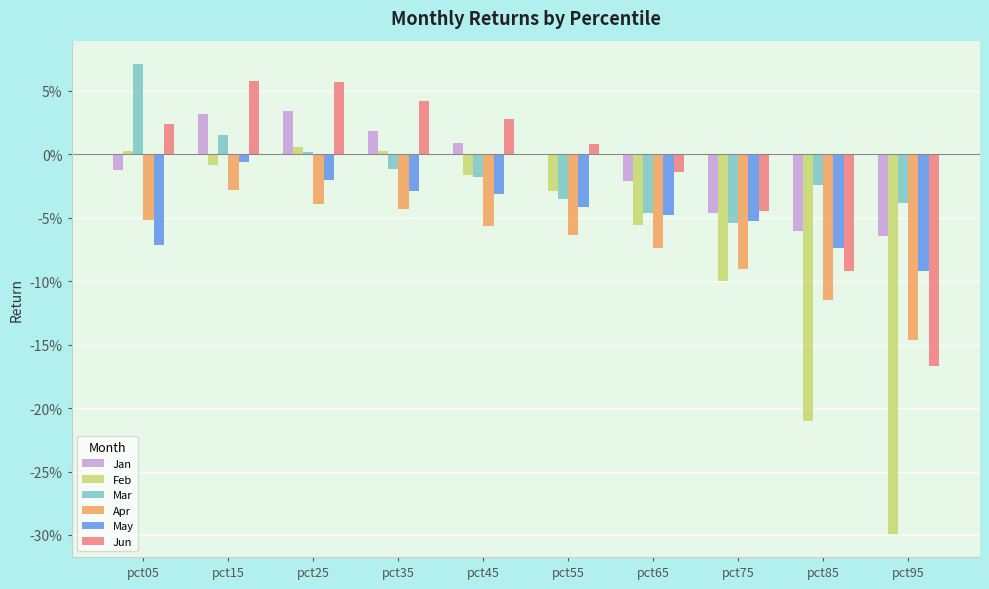

Reading left to right, extract all data points from this chart.

Jan: -0.0	0.0	0.0	0.0	0.0	-0.0	-0.0	-0.0	-0.1	-0.1
Feb: 0.0	-0.0	0.0	0.0	-0.0	-0.0	-0.1	-0.1	-0.2	-0.3
Mar: 0.1	0.0	0.0	-0.0	-0.0	-0.0	-0.0	-0.1	-0.0	-0.0
Apr: -0.1	-0.0	-0.0	-0.0	-0.1	-0.1	-0.1	-0.1	-0.1	-0.1
May: -0.1	-0.0	-0.0	-0.0	-0.0	-0.0	-0.0	-0.1	-0.1	-0.1
Jun: 0.0	0.1	0.1	0.0	0.0	0.0	-0.0	-0.0	-0.1	-0.2